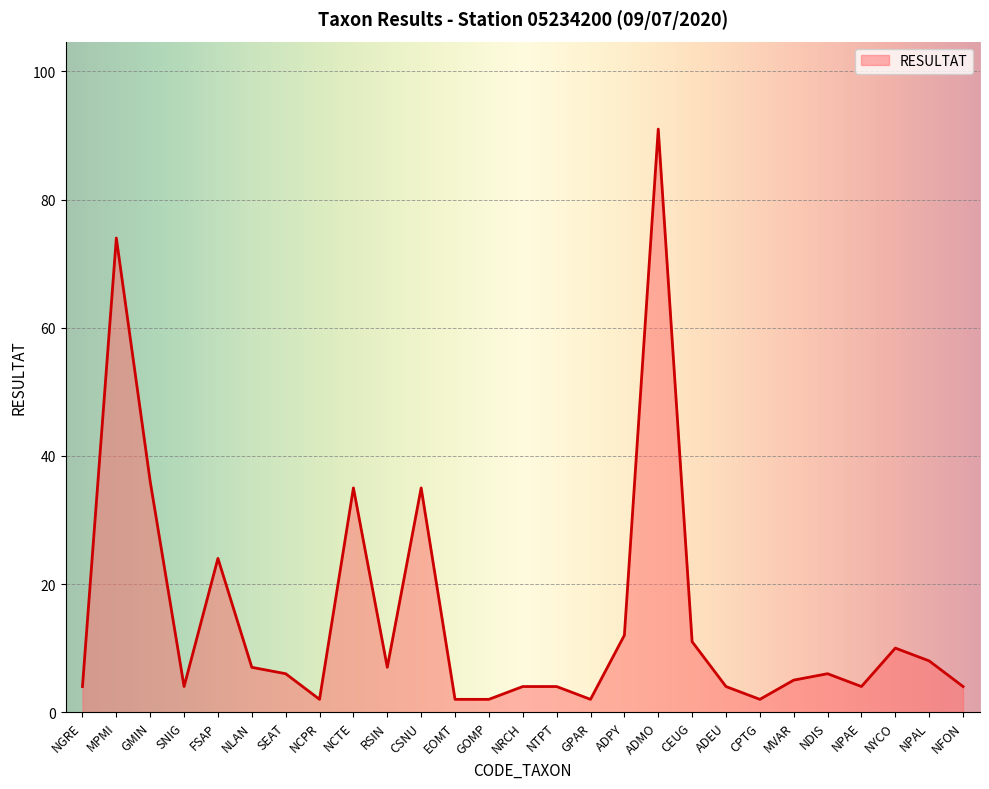

The chart shows a value of 53 at GMIN. True or false?

False